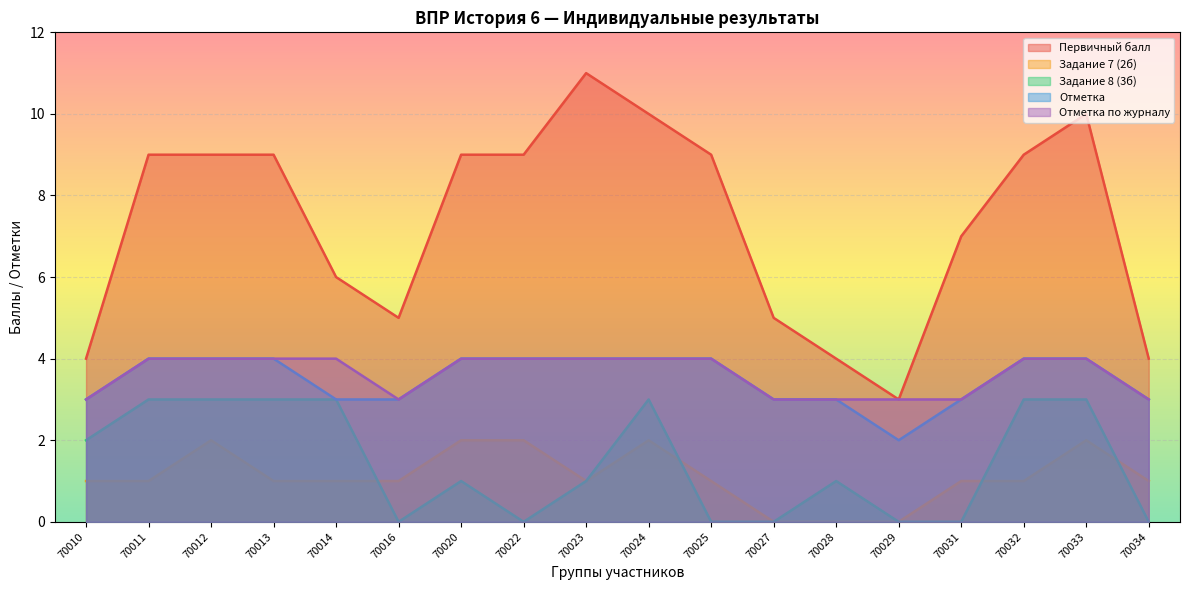

What are all the series names shown in the legend?

Первичный балл, Задание 7 (2б), Задание 8 (3б), Отметка, Отметка по журналу